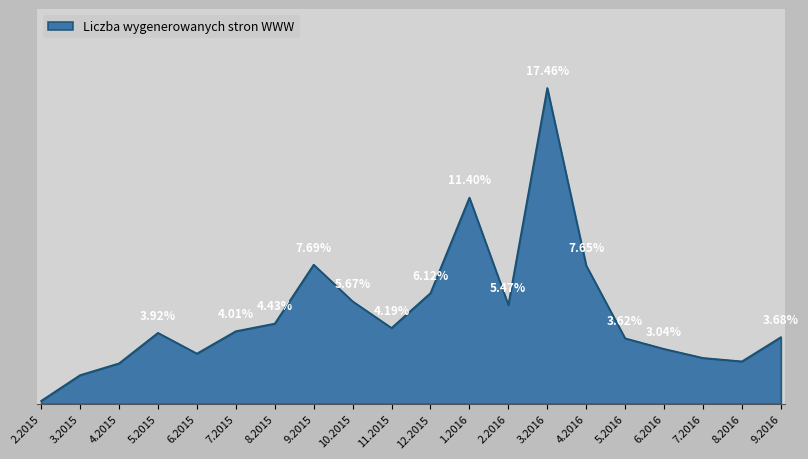

Rank the categories by value from highest to lowest.

3.2016, 1.2016, 9.2015, 4.2016, 12.2015, 10.2015, 2.2016, 8.2015, 11.2015, 7.2015, 5.2015, 9.2016, 5.2016, 6.2016, 6.2015, 7.2016, 8.2016, 4.2015, 3.2015, 2.2015